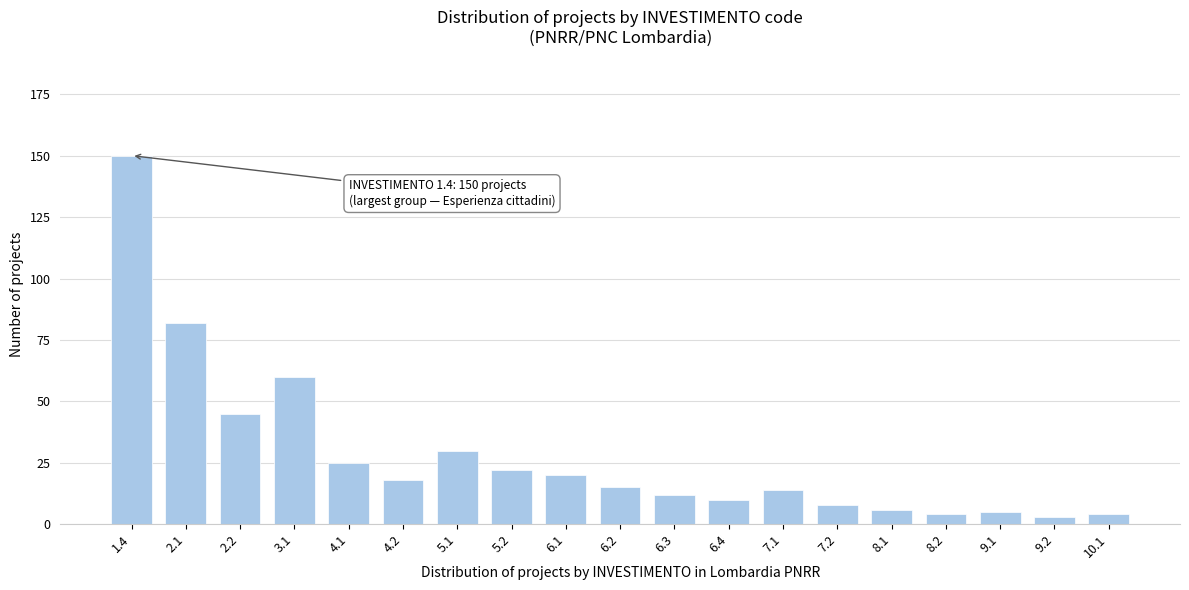

Reading right to left, extract all data points from this chart.

10.1=4	9.2=3	9.1=5	8.2=4	8.1=6	7.2=8	7.1=14	6.4=10	6.3=12	6.2=15	6.1=20	5.2=22	5.1=30	4.2=18	4.1=25	3.1=60	2.2=45	2.1=82	1.4=150